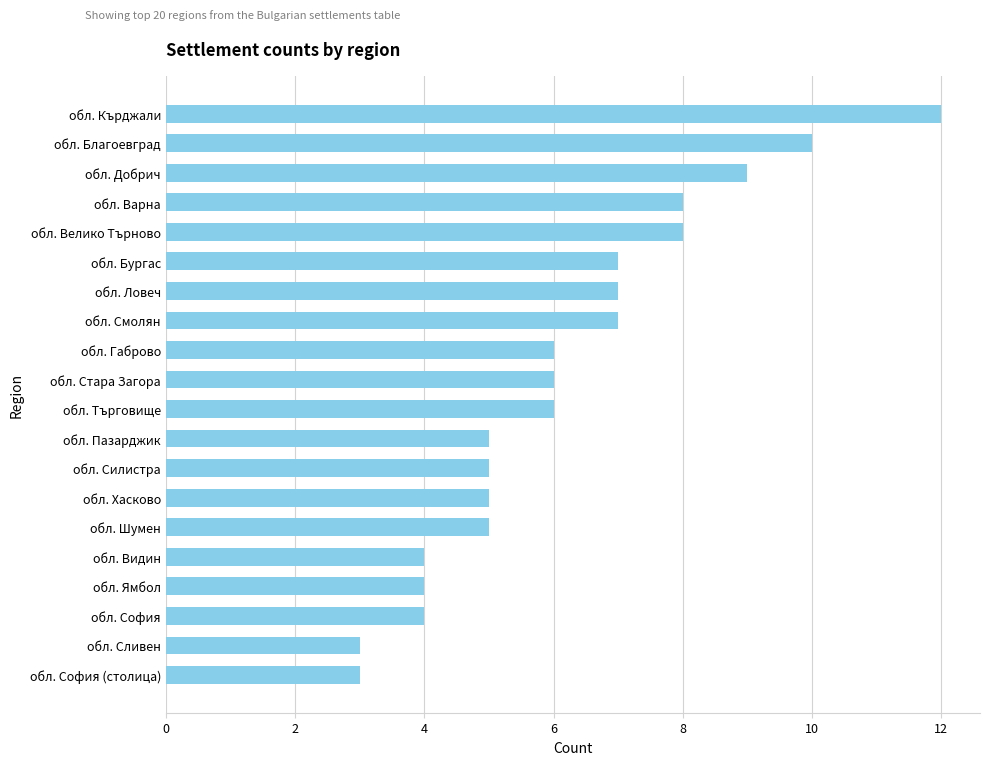

What position from the bottom is обл. Ловеч?

14